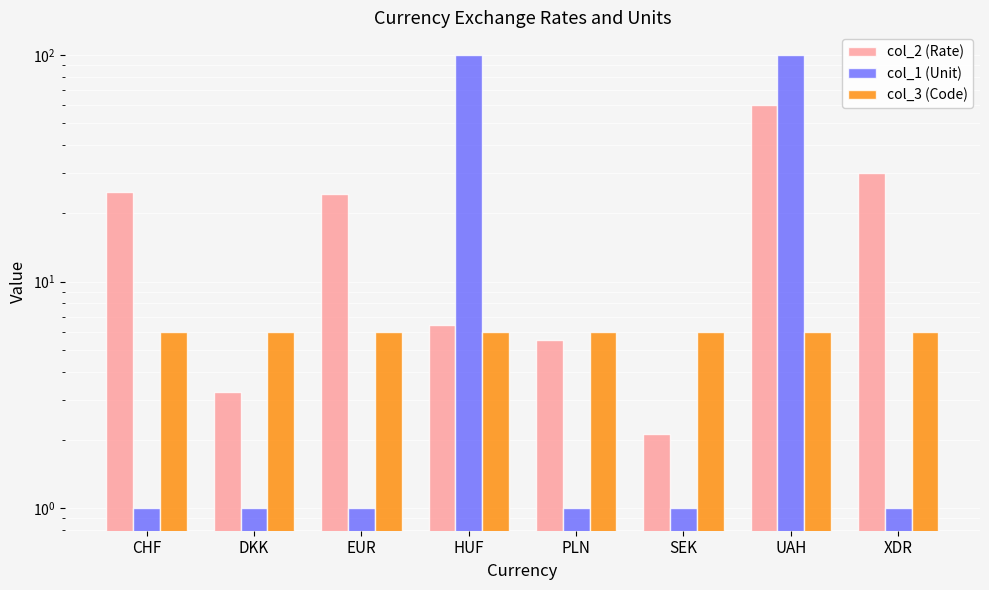

Reading left to right, transcribe all the data shown in this chart.

col_2 (Rate): 24.9	3.2	24.2	6.4	5.5	2.1	60.1	30.2
col_1 (Unit): 1.0	1.0	1.0	100.0	1.0	1.0	100.0	1.0
col_3 (Code): 6.0	6.0	6.0	6.0	6.0	6.0	6.0	6.0